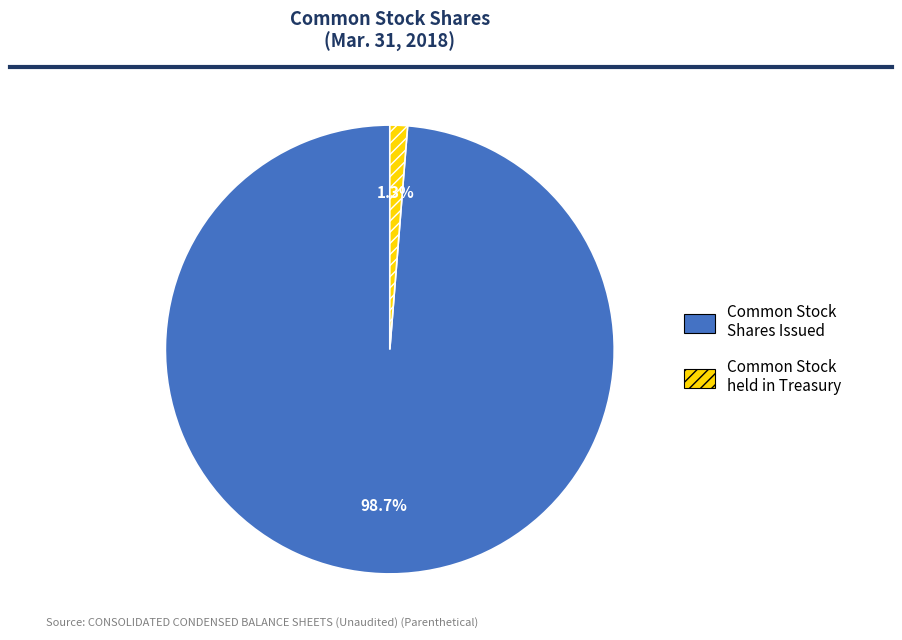

Is there any slice that represents more than half of the pie?

Yes